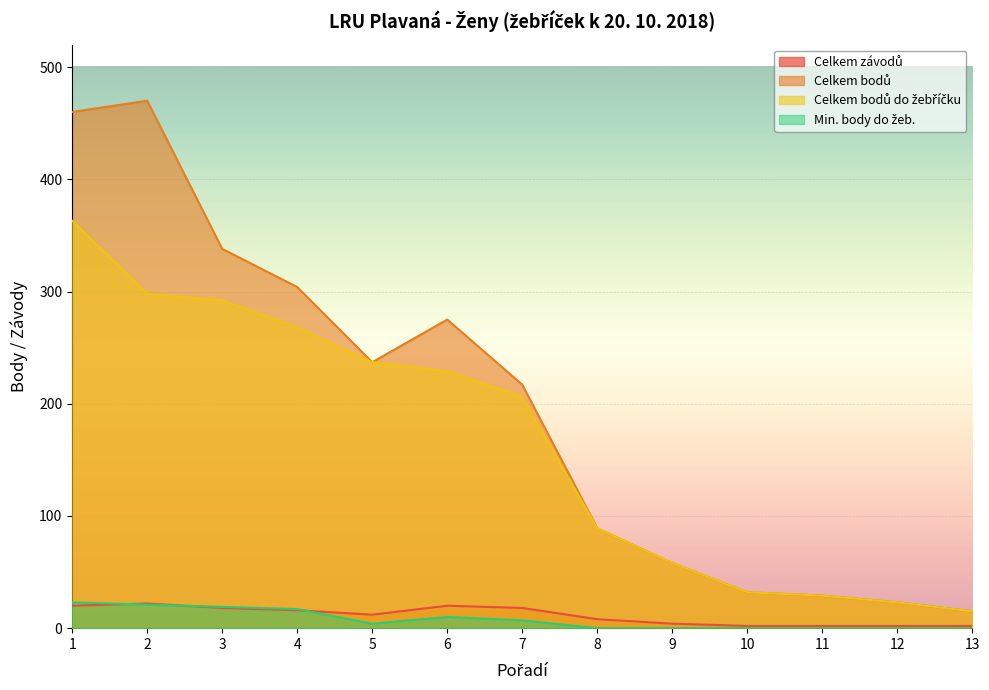

Is it true that Celkem bodů do žebříčku equals 292 at 3?

True